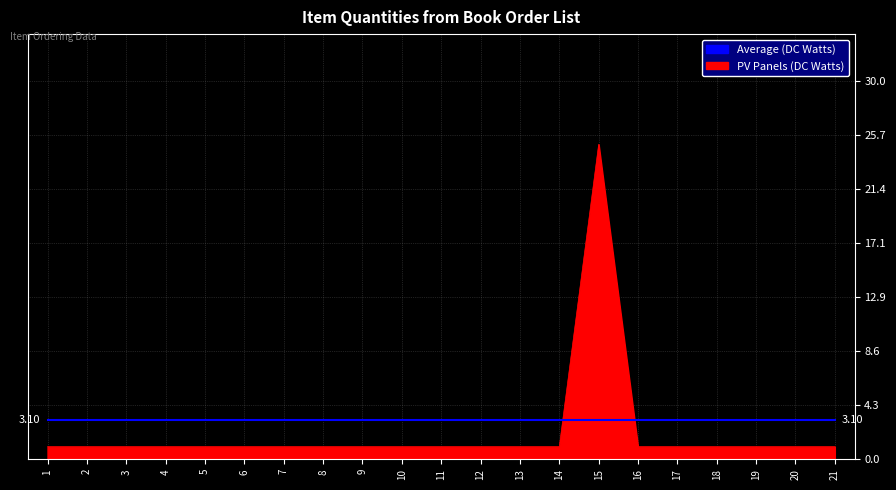

Between 2 and 15, which series saw the biggest shift?

PV Panels (DC Watts)